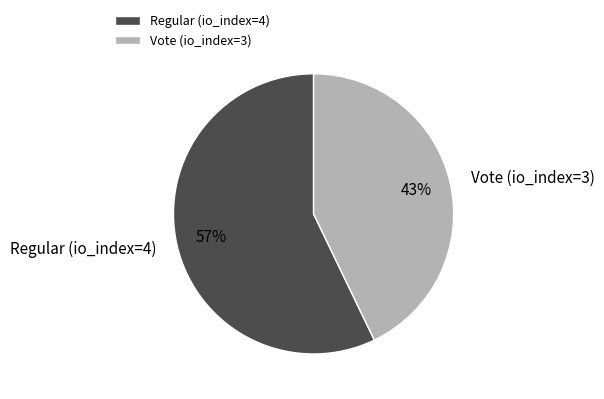

To the nearest percent, what percentage of the pie is Vote (io_index=3)?

43%